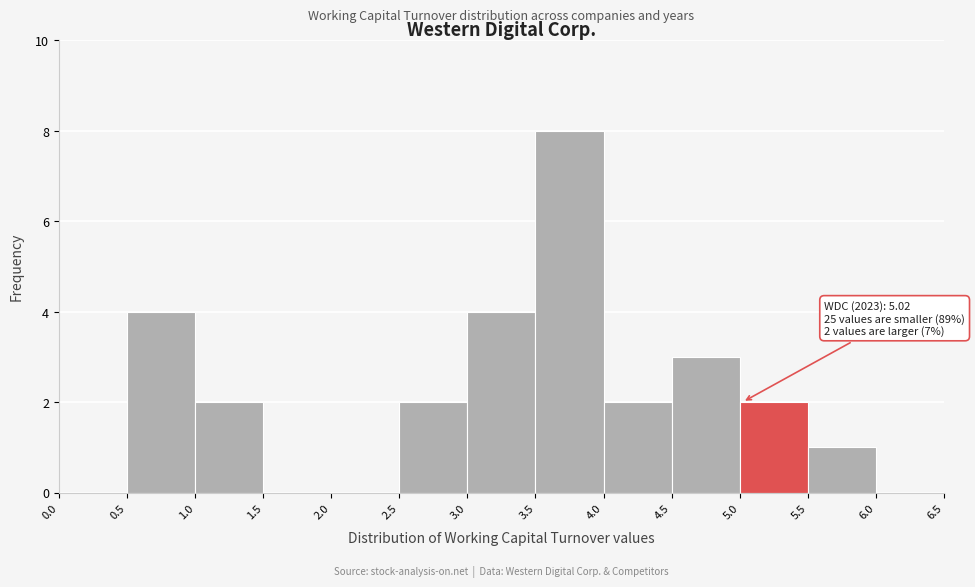

Over which range of the x-axis is the bar tallest?

3.5 to 4.0